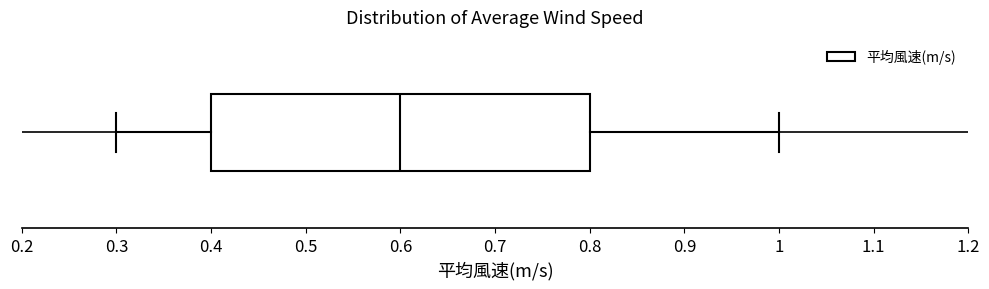

Where is the left edge of the box on the x-axis? The values are not printed on the chart, so give them approximately, as read against the axis.

0.4